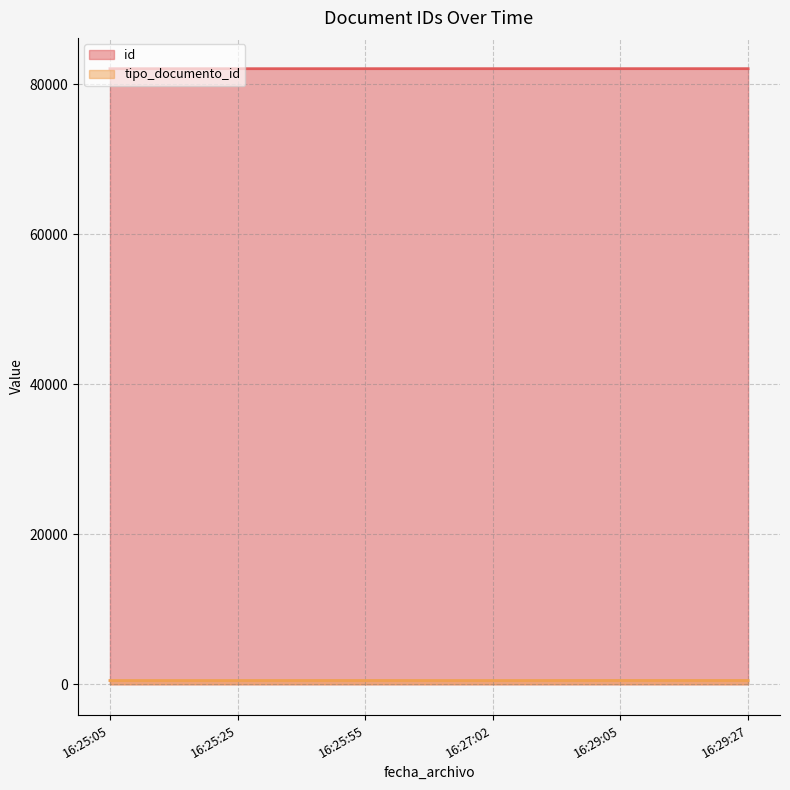

What is the greatest value displayed?

82099